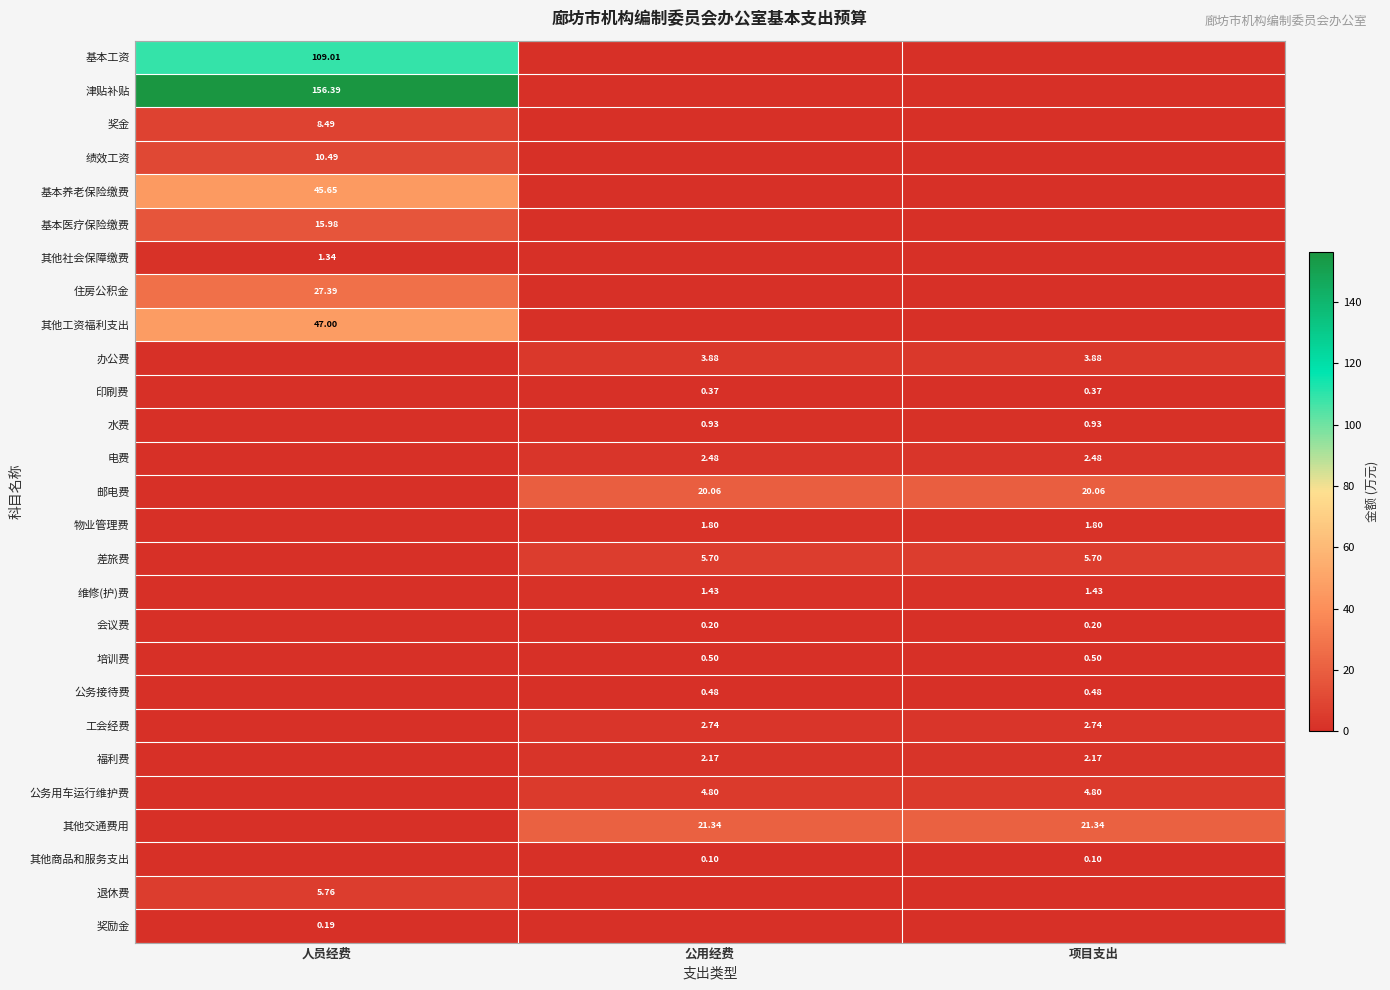

The value of 邮电费 at 公用经费 is 11.5. True or false?

False